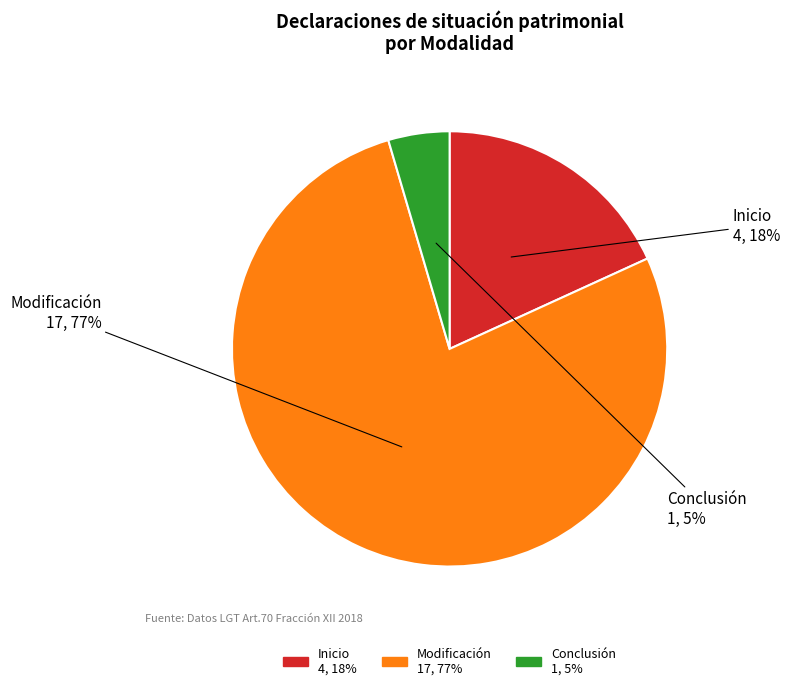

Is there any slice that represents more than half of the pie?

Yes